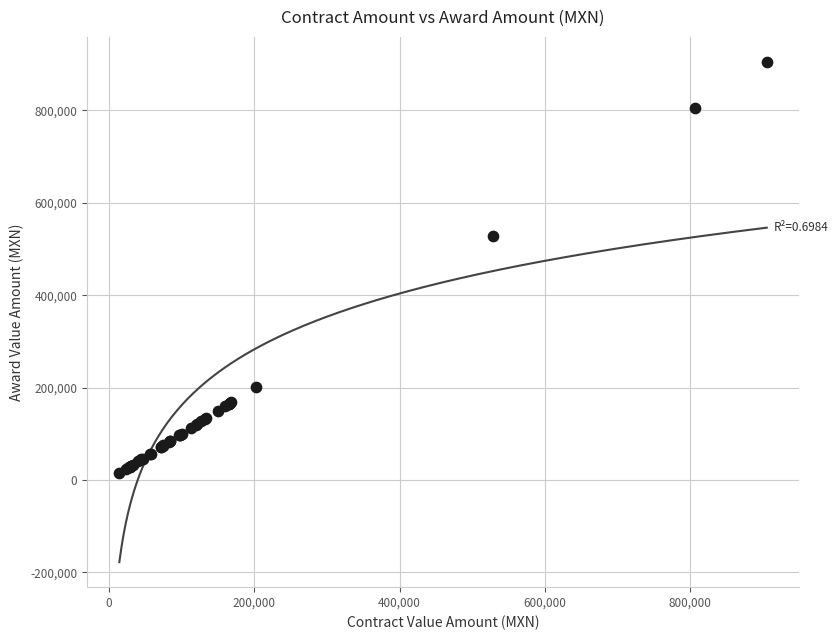

What Y value in the scatter plot is closest to 459711?

529100.3